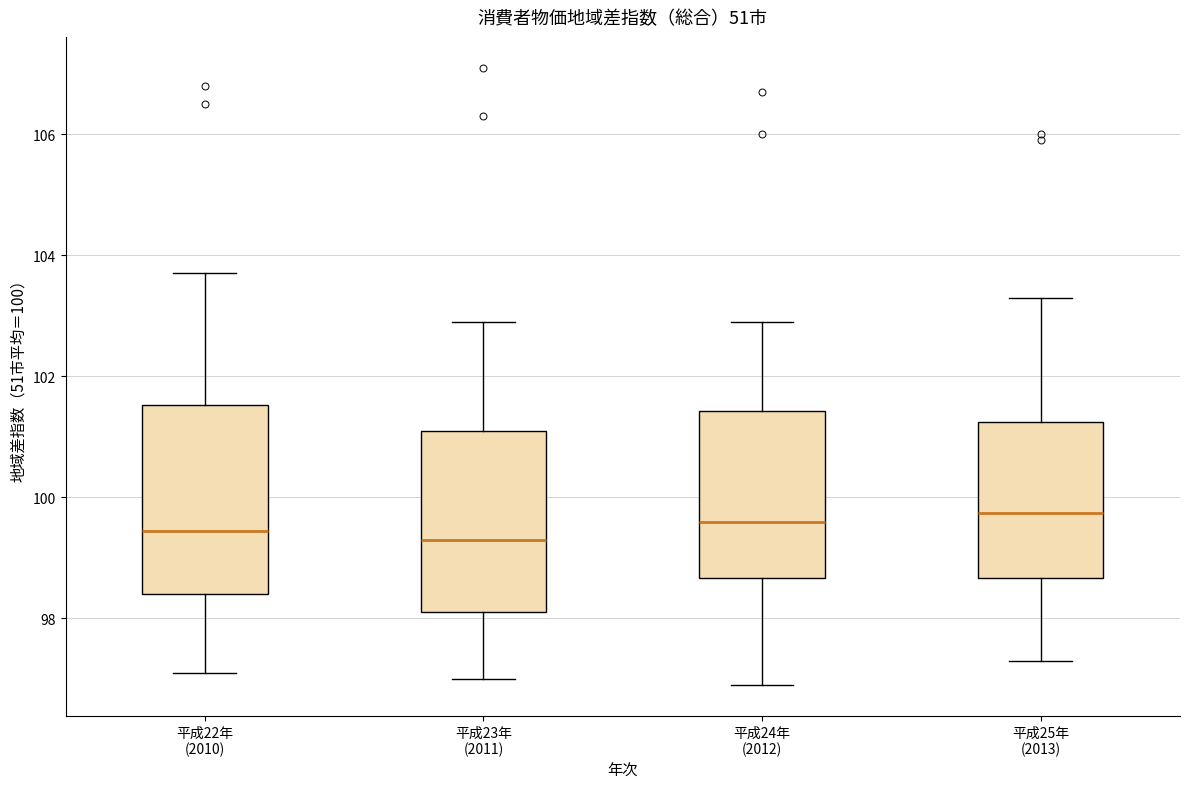

Where is the lower edge of the box for 平成23年 (2011) on the y-axis? The values are not printed on the chart, so give them approximately, as read against the axis.

98.2